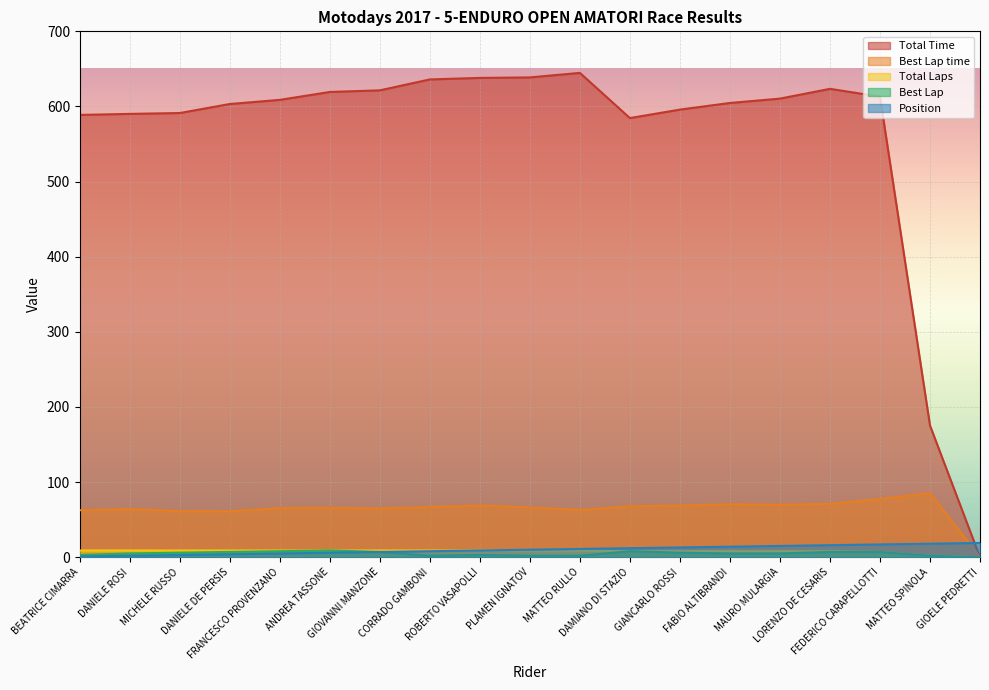

Which has a higher value, FRANCESCO PROVENZANO or MATTEO SPINOLA?

FRANCESCO PROVENZANO